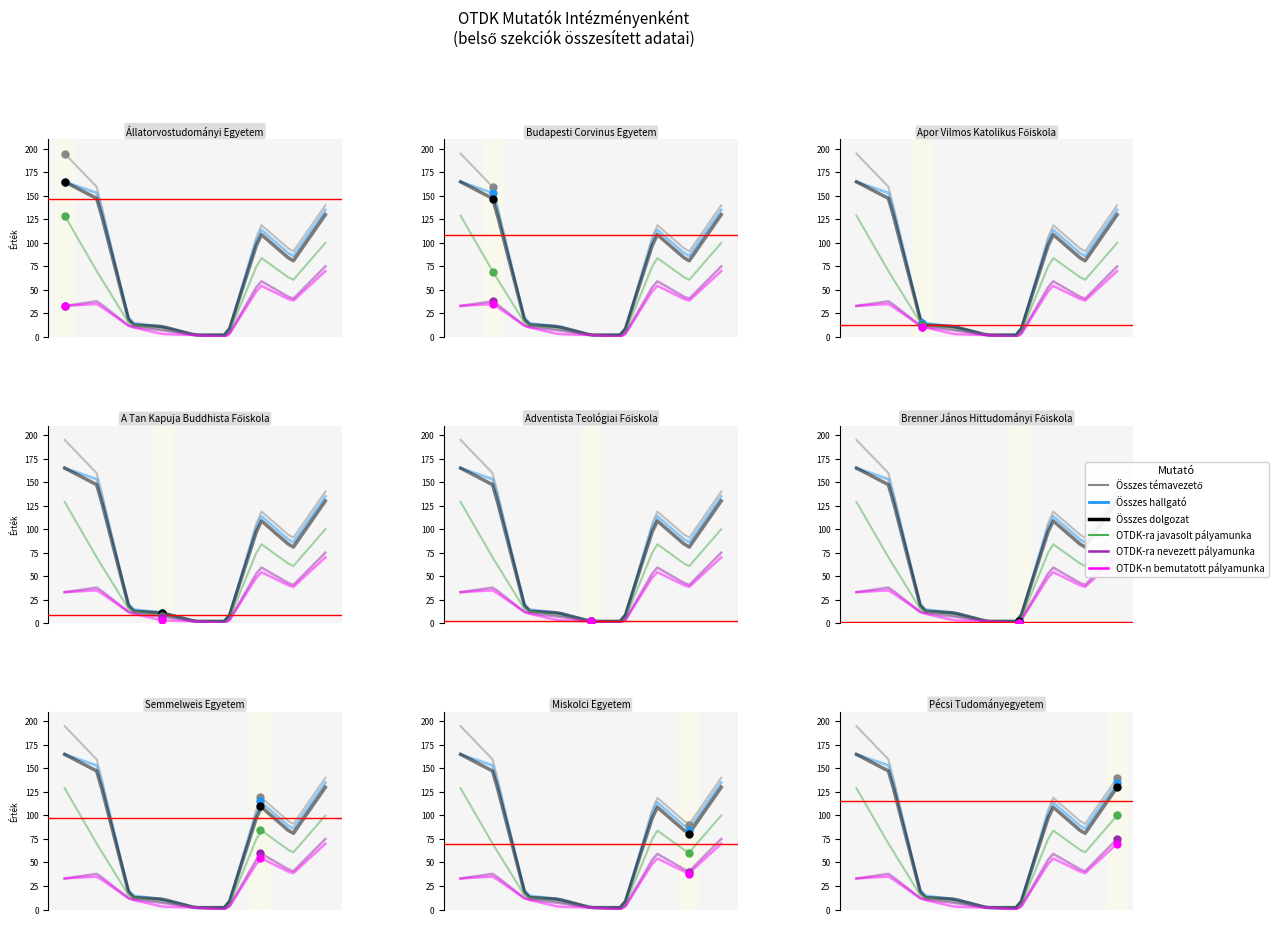

True or false: Összes dolgozat has more than 2 interior local peaks.

False